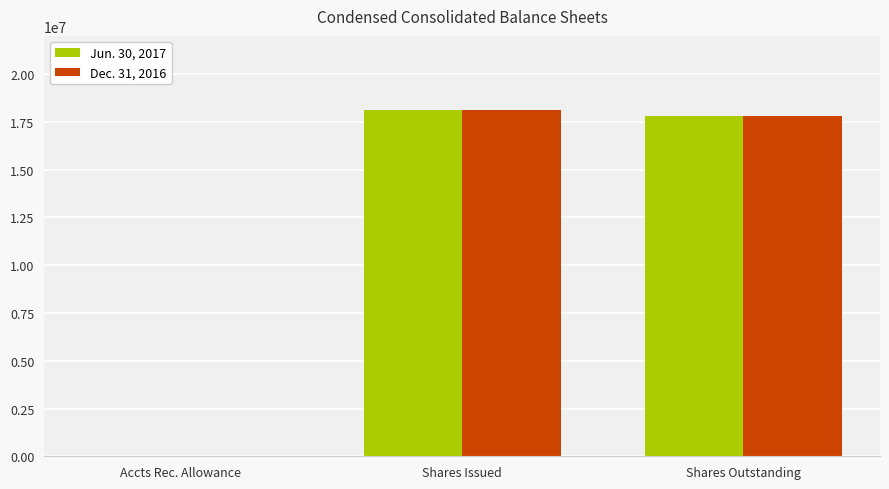

Is it true that Dec. 31, 2016 equals 18119430 at Shares Issued?

True